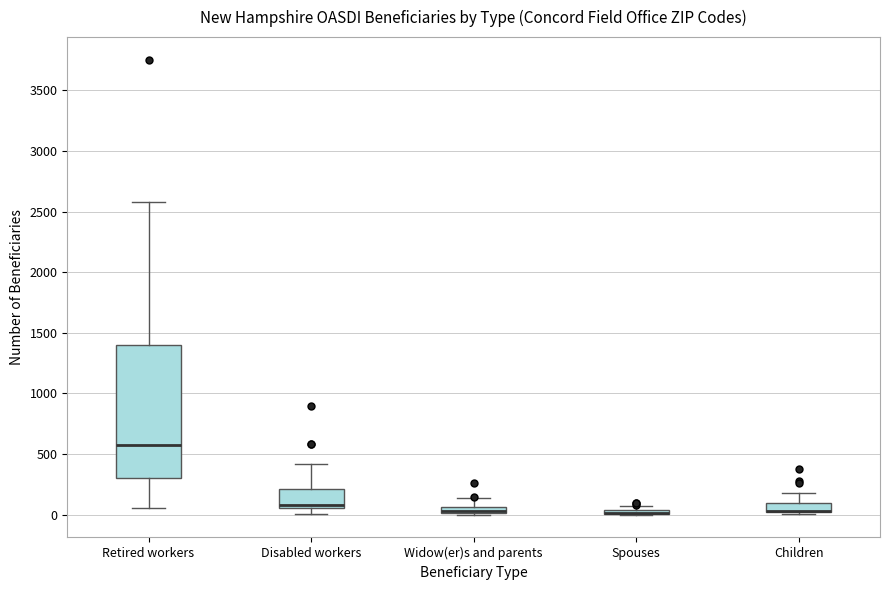

Where is the upper edge of the box for Disabled workers on the y-axis? The values are not printed on the chart, so give them approximately, as read against the axis.

200